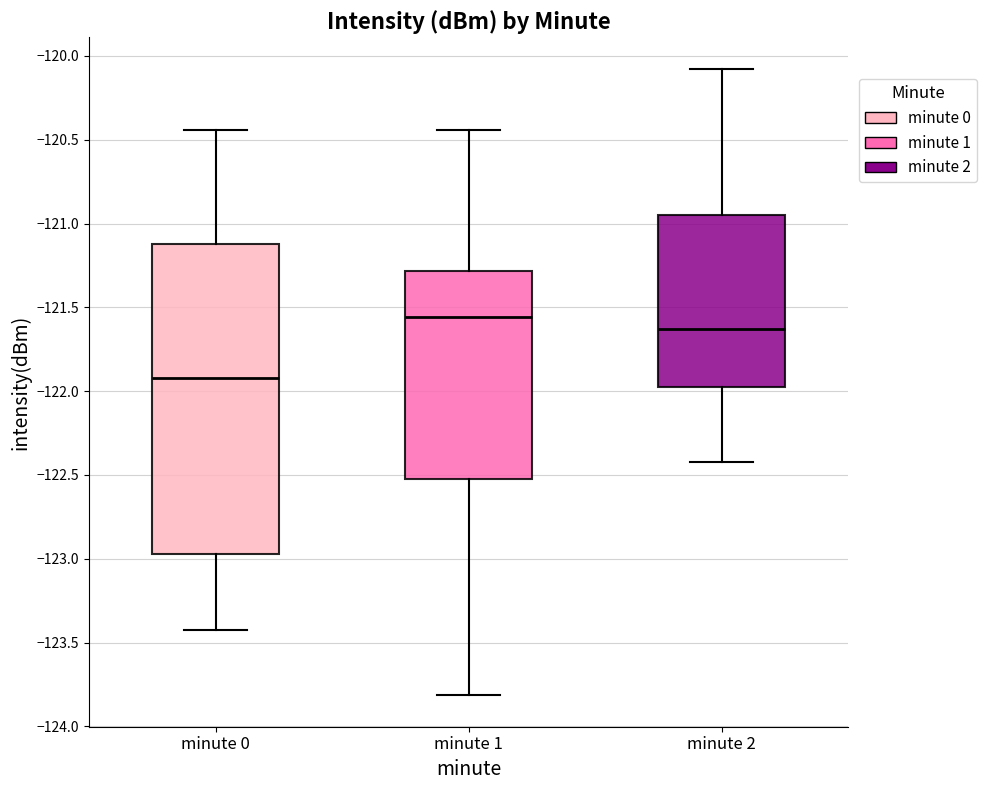

Reading left to right, read every box against the y-axis: the position of its median line, the range the box covers, and the ends of its whiskers. The values are not printed on the chart, so give them approximately, as read against the axis.

minute 0: median -121.90, box -122.95 to -121.10, whiskers -123.40 to -120.45
minute 1: median -121.55, box -122.55 to -121.30, whiskers -123.80 to -120.45
minute 2: median -121.65, box -121.95 to -120.95, whiskers -122.40 to -120.10